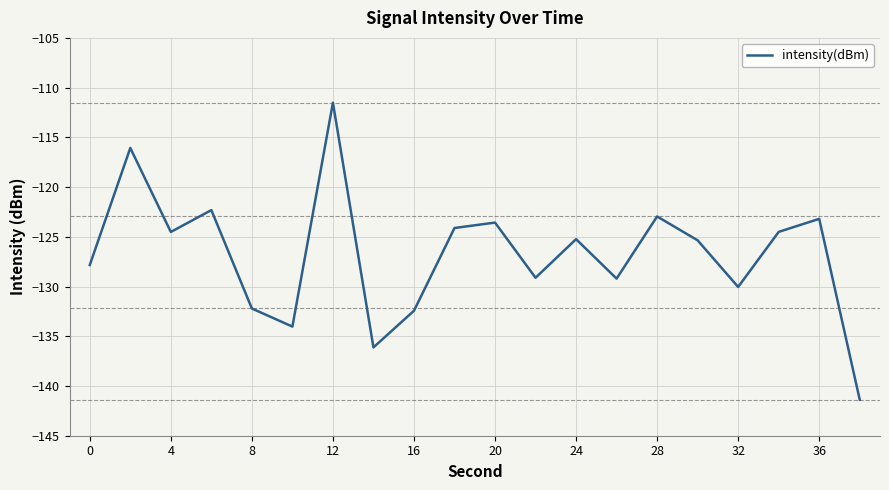

What is the maximum value shown in the chart?

-111.5